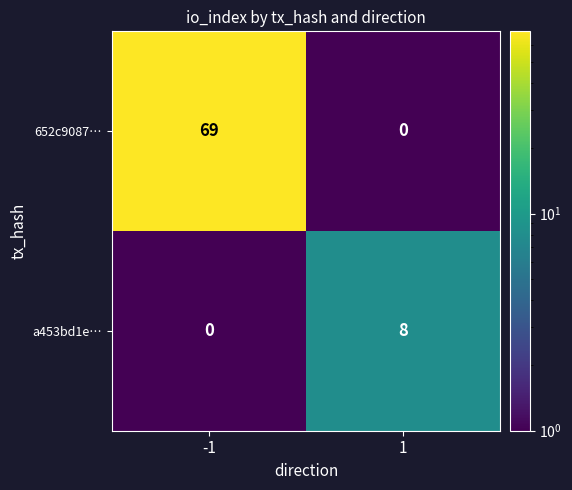

List the series in order of their overall mean, highest first.

652c9087…, a453bd1e…